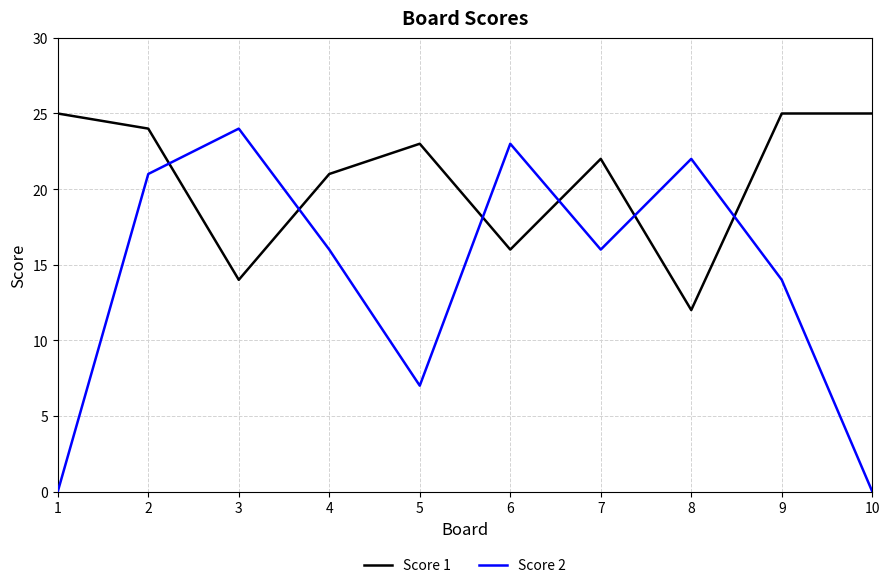

Reading left to right, extract all data points from this chart.

Score 1: 1=25	2=24	3=14	4=21	5=23	6=16	7=22	8=12	9=25	10=25
Score 2: 1=0	2=21	3=24	4=16	5=7	6=23	7=16	8=22	9=14	10=0